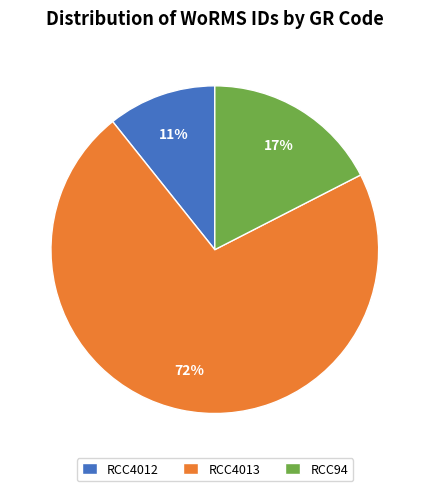

How many slices are in this pie chart?

3